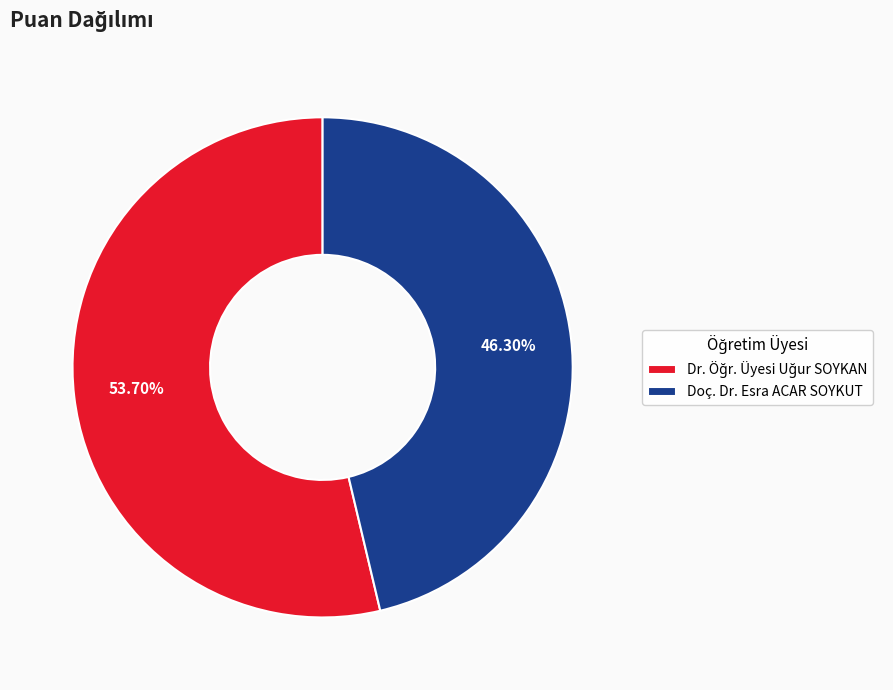

What is the smallest slice in the pie chart?

Doç. Dr. Esra ACAR SOYKUT